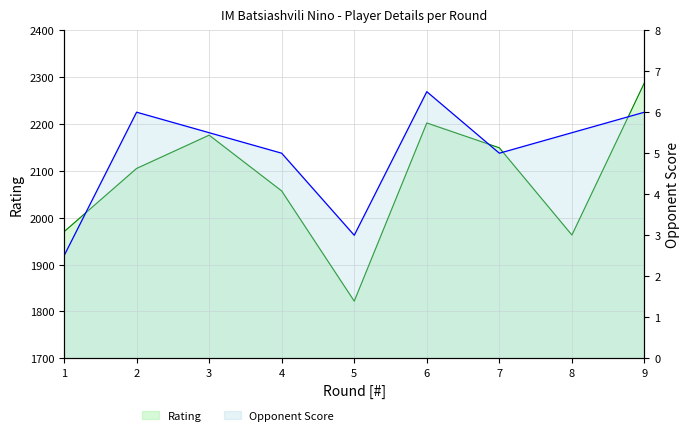

What is the greatest value displayed?

2288.0